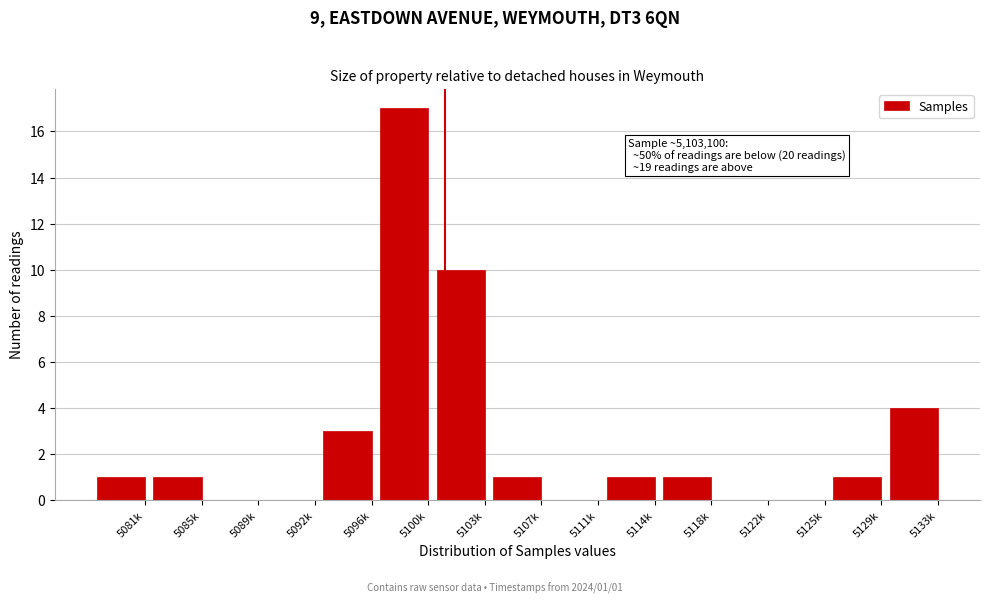

Reading right to left, transcribe all the data shown in this chart.

5133k=4	5129k=1	5125k=0	5122k=0	5118k=1	5114k=1	5111k=0	5107k=1	5103k=10	5100k=17	5096k=3	5092k=0	5089k=0	5085k=1	5081k=1